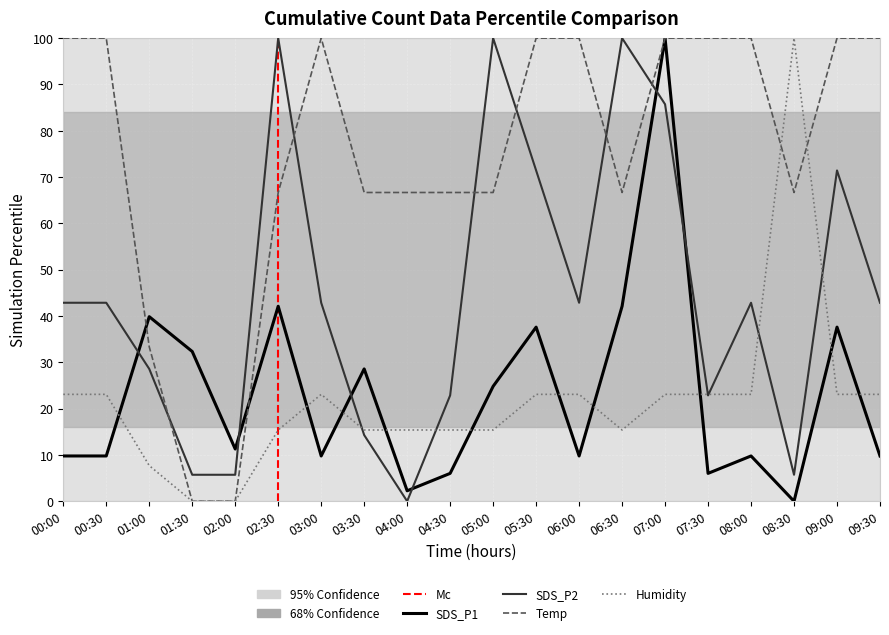

How many values in the SDS_P1 series are below 11?

10